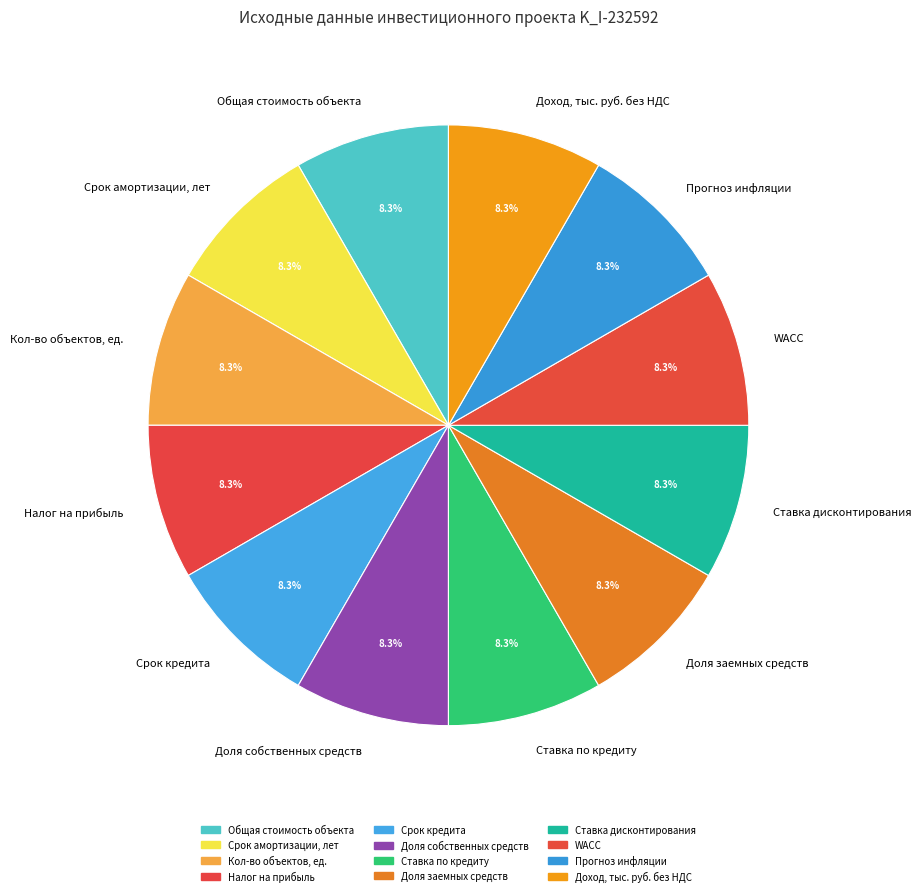

Count the number of slices in the pie.

12